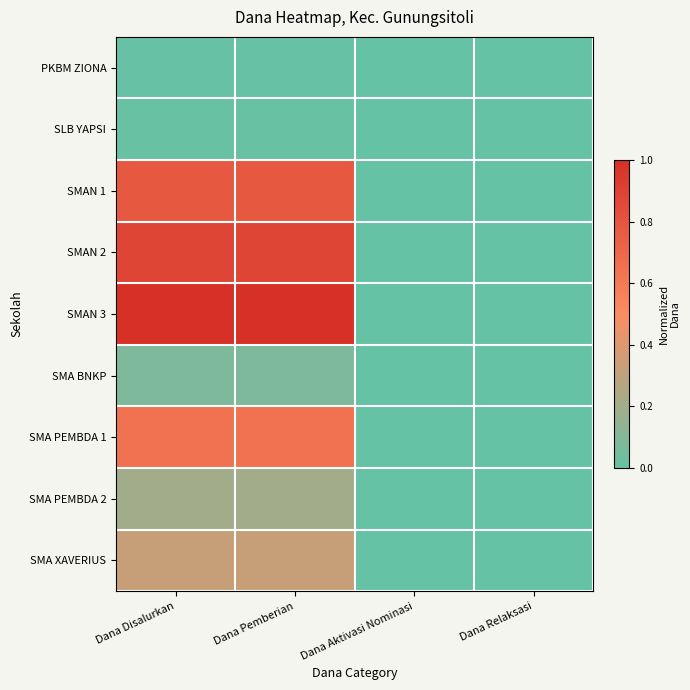

At which category does the chart reach its minimum across all series?

Dana Aktivasi Nominasi